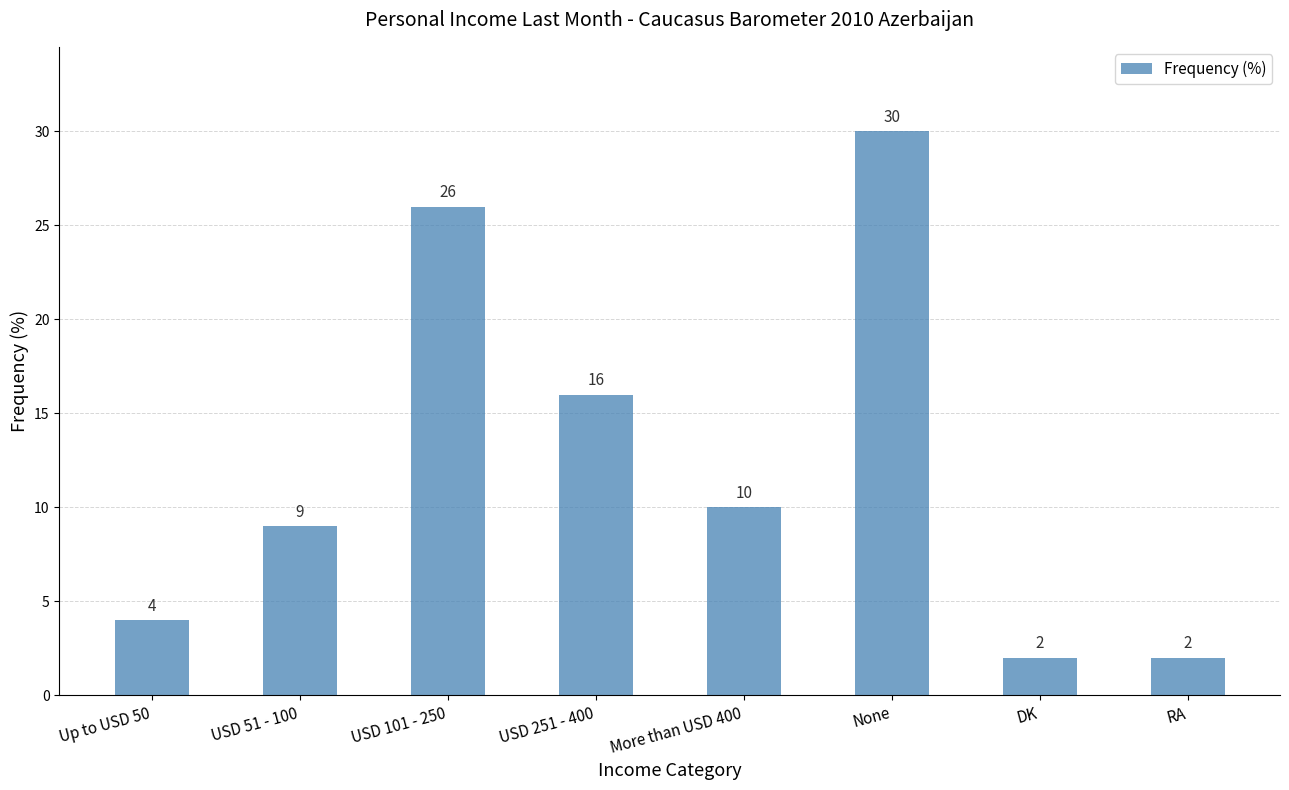

How many series are shown in this chart?

1